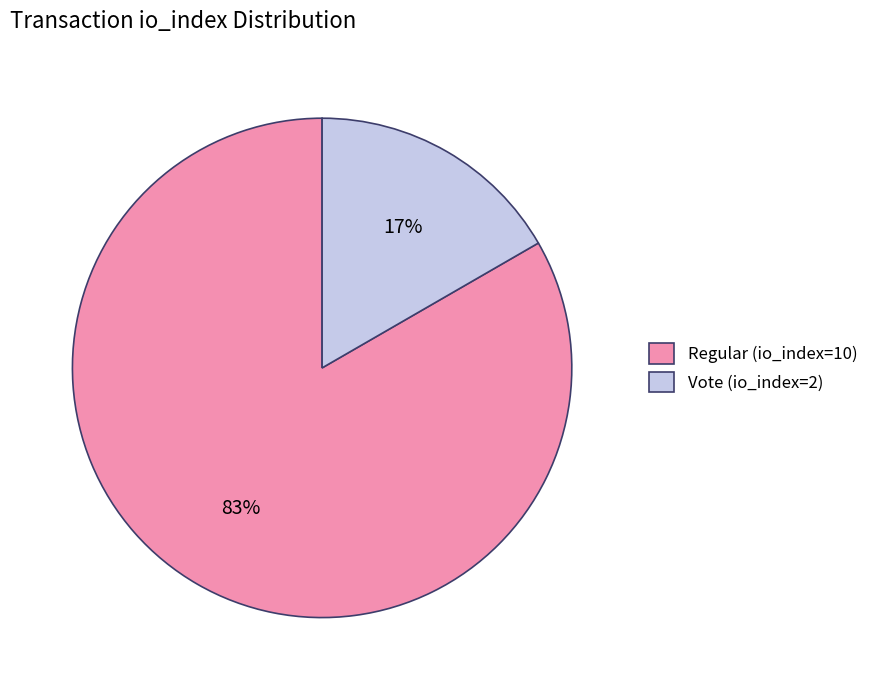

Does Vote (io_index=2) account for over 50% of the chart?

No